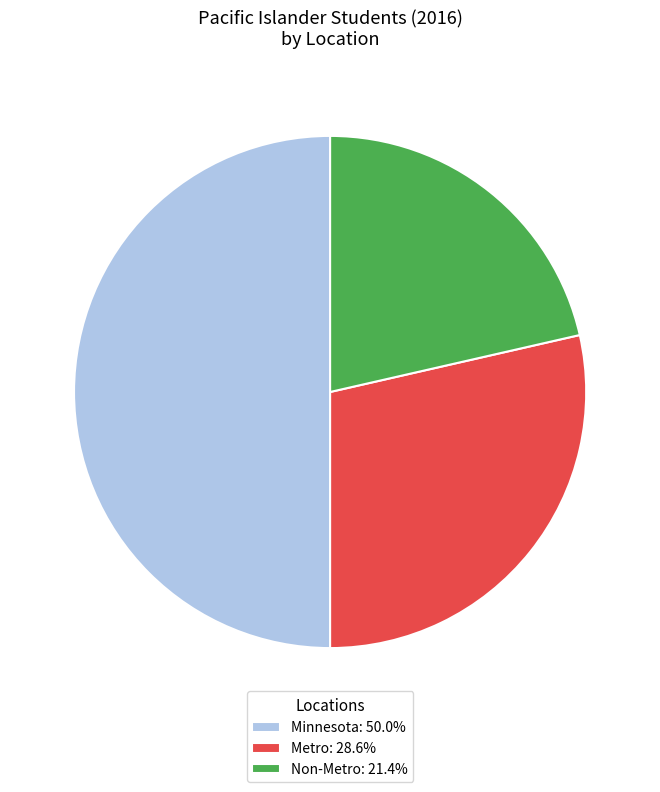

Is the sum of Non-Metro: 21.4% and Minnesota: 50.0% greater than half?

Yes